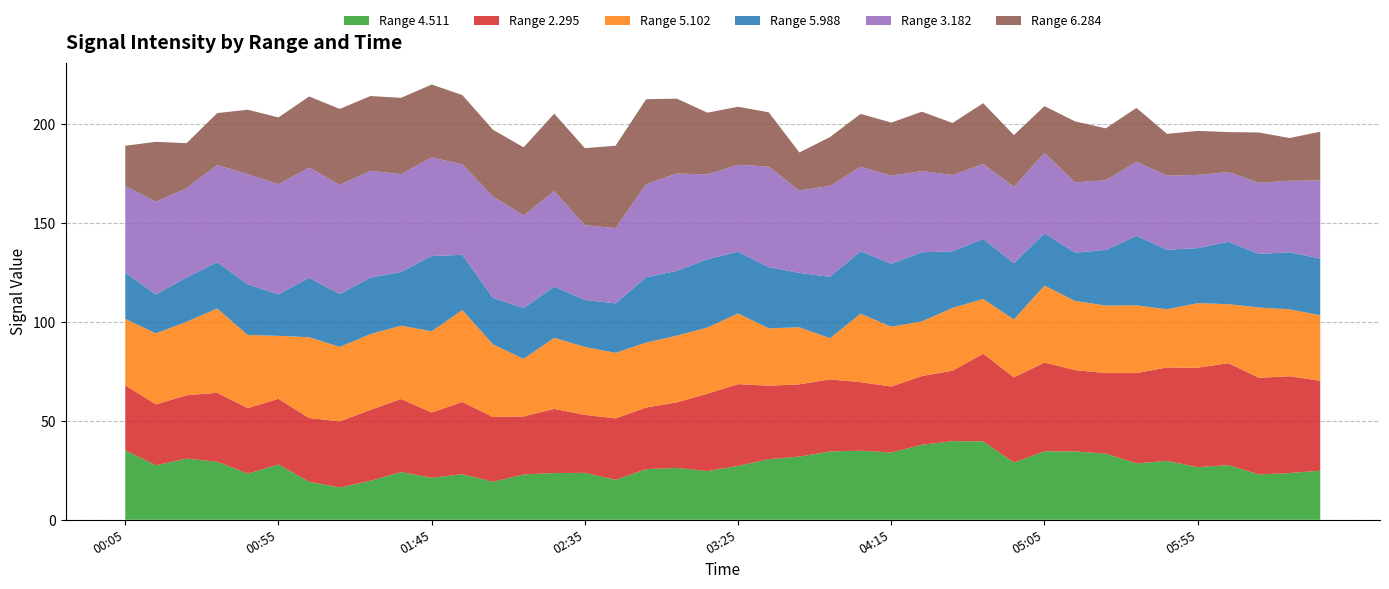

Reading right to left, what are all the values shown in this chart?

4.511: 2022/11/11 06:35=24.8	2022/11/11 06:25=23.6	2022/11/11 06:15=22.9	2022/11/11 06:05=27.6	2022/11/11 05:55=26.6	2022/11/11 05:45=29.7	2022/11/11 05:35=28.5	2022/11/11 05:25=33.4	2022/11/11 05:15=34.5	2022/11/11 05:05=34.6	2022/11/11 04:55=28.9	2022/11/11 04:45=39.6	2022/11/11 04:35=39.7	2022/11/11 04:25=37.9	2022/11/11 04:15=34.0	2022/11/11 04:05=34.9	2022/11/11 03:55=34.5	2022/11/11 03:45=31.9	2022/11/11 03:35=30.6	2022/11/11 03:25=27.2	2022/11/11 03:15=24.6	2022/11/11 03:05=26.2	2022/11/11 02:55=25.6	2022/11/11 02:45=20.2	2022/11/11 02:35=23.7	2022/11/11 02:25=23.6	2022/11/11 02:15=22.9	2022/11/11 02:05=19.2	2022/11/11 01:55=23.0	2022/11/11 01:45=21.2	2022/11/11 01:35=24.1	2022/11/11 01:25=19.7	2022/11/11 01:15=16.3	2022/11/11 01:05=19.2	2022/11/11 00:55=27.9	2022/11/11 00:45=23.3	2022/11/11 00:35=29.3	2022/11/11 00:25=30.9	2022/11/11 00:15=27.5	2022/11/11 00:05=35.1
2.295: 2022/11/11 06:35=45.4	2022/11/11 06:25=48.9	2022/11/11 06:15=48.8	2022/11/11 06:05=51.5	2022/11/11 05:55=50.2	2022/11/11 05:45=47.2	2022/11/11 05:35=45.6	2022/11/11 05:25=40.7	2022/11/11 05:15=41.1	2022/11/11 05:05=44.8	2022/11/11 04:55=43.0	2022/11/11 04:45=44.3	2022/11/11 04:35=35.6	2022/11/11 04:25=34.7	2022/11/11 04:15=33.3	2022/11/11 04:05=34.6	2022/11/11 03:55=36.4	2022/11/11 03:45=36.5	2022/11/11 03:35=37.1	2022/11/11 03:25=41.3	2022/11/11 03:15=39.1	2022/11/11 03:05=33.1	2022/11/11 02:55=31.1	2022/11/11 02:45=31.0	2022/11/11 02:35=29.3	2022/11/11 02:25=32.4	2022/11/11 02:15=29.3	2022/11/11 02:05=32.7	2022/11/11 01:55=36.5	2022/11/11 01:45=33.0	2022/11/11 01:35=36.9	2022/11/11 01:25=35.8	2022/11/11 01:15=33.4	2022/11/11 01:05=32.2	2022/11/11 00:55=33.2	2022/11/11 00:45=33.1	2022/11/11 00:35=34.8	2022/11/11 00:25=32.0	2022/11/11 00:15=30.8	2022/11/11 00:05=32.8
5.102: 2022/11/11 06:35=33.1	2022/11/11 06:25=33.8	2022/11/11 06:15=35.5	2022/11/11 06:05=29.8	2022/11/11 05:55=32.6	2022/11/11 05:45=29.4	2022/11/11 05:35=34.2	2022/11/11 05:25=34.1	2022/11/11 05:15=34.9	2022/11/11 05:05=38.9	2022/11/11 04:55=29.3	2022/11/11 04:45=27.6	2022/11/11 04:35=31.7	2022/11/11 04:25=27.6	2022/11/11 04:15=30.2	2022/11/11 04:05=34.6	2022/11/11 03:55=20.8	2022/11/11 03:45=28.8	2022/11/11 03:35=29.0	2022/11/11 03:25=35.7	2022/11/11 03:15=33.4	2022/11/11 03:05=33.7	2022/11/11 02:55=32.8	2022/11/11 02:45=33.1	2022/11/11 02:35=34.3	2022/11/11 02:25=35.9	2022/11/11 02:15=29.1	2022/11/11 02:05=36.7	2022/11/11 01:55=46.4	2022/11/11 01:45=41.0	2022/11/11 01:35=37.0	2022/11/11 01:25=38.3	2022/11/11 01:15=37.6	2022/11/11 01:05=40.8	2022/11/11 00:55=31.8	2022/11/11 00:45=36.9	2022/11/11 00:35=42.6	2022/11/11 00:25=37.1	2022/11/11 00:15=35.8	2022/11/11 00:05=33.6
5.988: 2022/11/11 06:35=28.6	2022/11/11 06:25=28.8	2022/11/11 06:15=27.1	2022/11/11 06:05=31.5	2022/11/11 05:55=27.8	2022/11/11 05:45=30.1	2022/11/11 05:35=35.1	2022/11/11 05:25=28.1	2022/11/11 05:15=24.4	2022/11/11 05:05=26.4	2022/11/11 04:55=28.4	2022/11/11 04:45=30.3	2022/11/11 04:35=28.6	2022/11/11 04:25=34.9	2022/11/11 04:15=31.8	2022/11/11 04:05=31.6	2022/11/11 03:55=31.0	2022/11/11 03:45=27.5	2022/11/11 03:35=30.9	2022/11/11 03:25=31.2	2022/11/11 03:15=34.5	2022/11/11 03:05=32.7	2022/11/11 02:55=33.0	2022/11/11 02:45=25.0	2022/11/11 02:35=23.7	2022/11/11 02:25=25.9	2022/11/11 02:15=25.6	2022/11/11 02:05=23.5	2022/11/11 01:55=27.9	2022/11/11 01:45=38.0	2022/11/11 01:35=27.2	2022/11/11 01:25=28.5	2022/11/11 01:15=26.7	2022/11/11 01:05=30.0	2022/11/11 00:55=20.9	2022/11/11 00:45=25.6	2022/11/11 00:35=23.4	2022/11/11 00:25=22.4	2022/11/11 00:15=19.7	2022/11/11 00:05=23.3
3.182: 2022/11/11 06:35=39.5	2022/11/11 06:25=36.1	2022/11/11 06:15=35.9	2022/11/11 06:05=35.2	2022/11/11 05:55=37.0	2022/11/11 05:45=37.4	2022/11/11 05:35=37.4	2022/11/11 05:25=35.2	2022/11/11 05:15=35.5	2022/11/11 05:05=40.6	2022/11/11 04:55=38.6	2022/11/11 04:45=37.9	2022/11/11 04:35=38.5	2022/11/11 04:25=41.0	2022/11/11 04:15=44.5	2022/11/11 04:05=42.6	2022/11/11 03:55=45.9	2022/11/11 03:45=41.6	2022/11/11 03:35=50.8	2022/11/11 03:25=43.9	2022/11/11 03:15=42.8	2022/11/11 03:05=49.2	2022/11/11 02:55=47.0	2022/11/11 02:45=38.0	2022/11/11 02:35=37.8	2022/11/11 02:25=48.2	2022/11/11 02:15=46.8	2022/11/11 02:05=51.2	2022/11/11 01:55=45.7	2022/11/11 01:45=49.8	2022/11/11 01:35=49.4	2022/11/11 01:25=53.9	2022/11/11 01:15=55.2	2022/11/11 01:05=55.7	2022/11/11 00:55=55.7	2022/11/11 00:45=55.6	2022/11/11 00:35=49.1	2022/11/11 00:25=45.1	2022/11/11 00:15=46.8	2022/11/11 00:05=43.8
6.284: 2022/11/11 06:35=24.6	2022/11/11 06:25=21.6	2022/11/11 06:15=25.4	2022/11/11 06:05=20.2	2022/11/11 05:55=22.2	2022/11/11 05:45=21.1	2022/11/11 05:35=27.2	2022/11/11 05:25=26.2	2022/11/11 05:15=30.8	2022/11/11 05:05=23.6	2022/11/11 04:55=26.1	2022/11/11 04:45=30.7	2022/11/11 04:35=26.3	2022/11/11 04:25=30.0	2022/11/11 04:15=26.8	2022/11/11 04:05=26.7	2022/11/11 03:55=24.7	2022/11/11 03:45=19.2	2022/11/11 03:35=27.4	2022/11/11 03:25=29.3	2022/11/11 03:15=31.2	2022/11/11 03:05=37.8	2022/11/11 02:55=42.9	2022/11/11 02:45=41.6	2022/11/11 02:35=38.9	2022/11/11 02:25=39.1	2022/11/11 02:15=34.4	2022/11/11 02:05=33.7	2022/11/11 01:55=35.0	2022/11/11 01:45=36.8	2022/11/11 01:35=38.5	2022/11/11 01:25=37.8	2022/11/11 01:15=38.3	2022/11/11 01:05=35.9	2022/11/11 00:55=33.7	2022/11/11 00:45=32.6	2022/11/11 00:35=26.2	2022/11/11 00:25=22.7	2022/11/11 00:15=30.3	2022/11/11 00:05=20.3